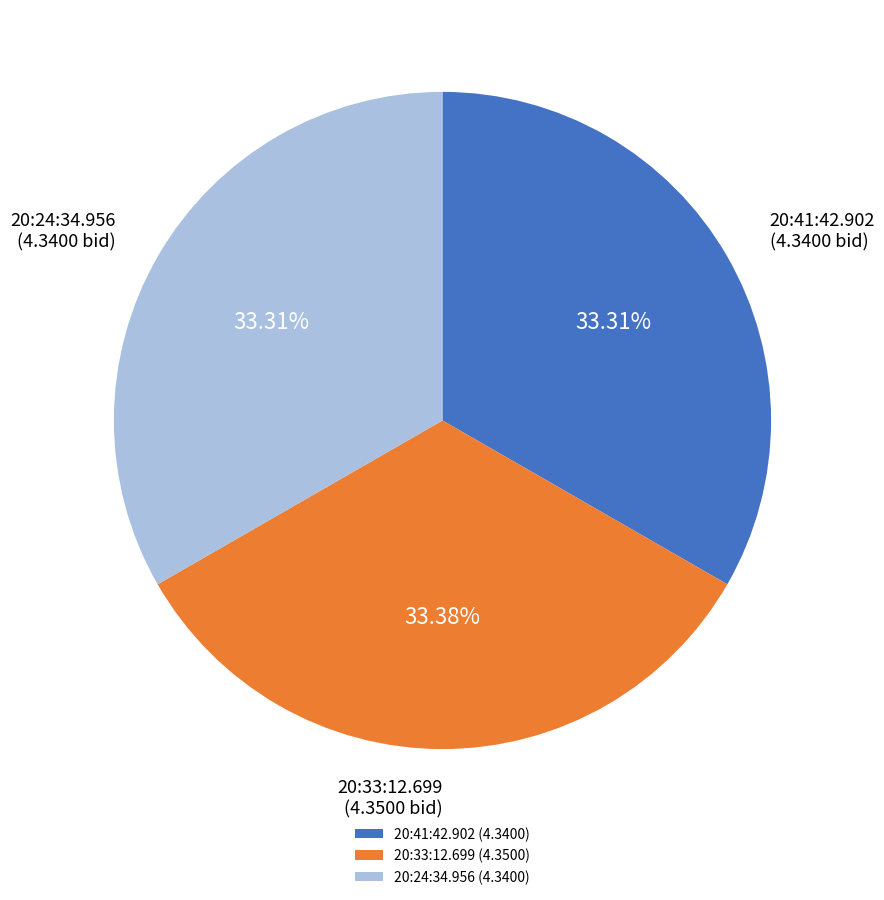

Approximately how many times larger is the value at 20:24:34.956 (4.3400) compared to 20:41:42.902 (4.3400)?

1.0